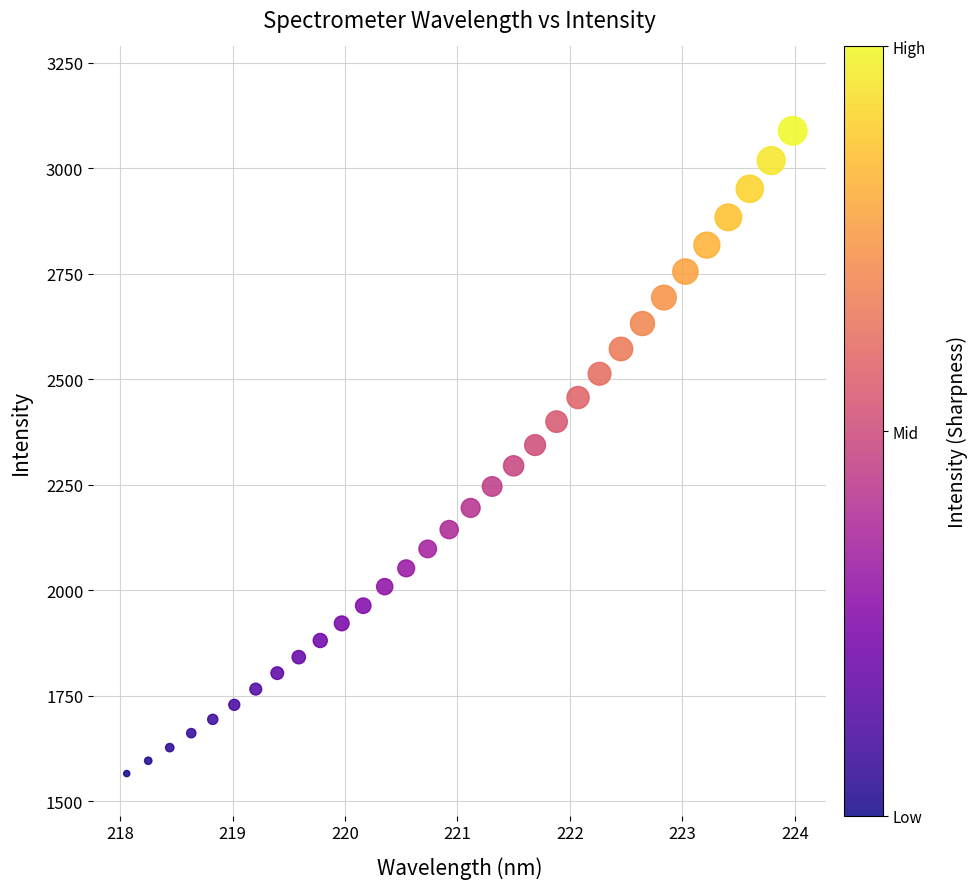

What is the range of Y values (max minus min)?

1523.4